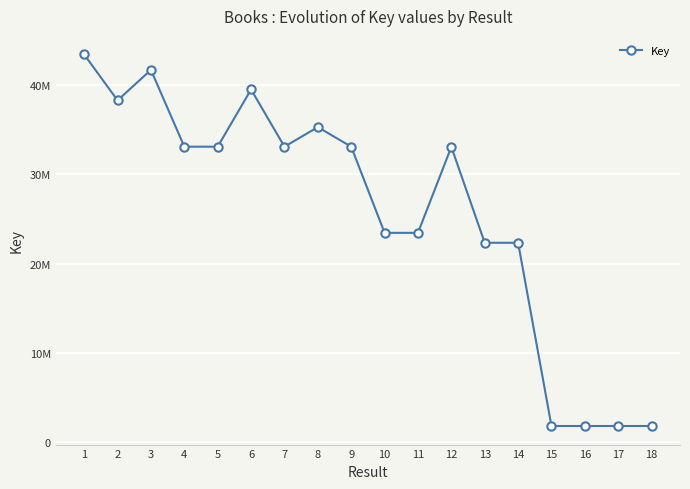

Is this an area chart (filled region under the line)?

No